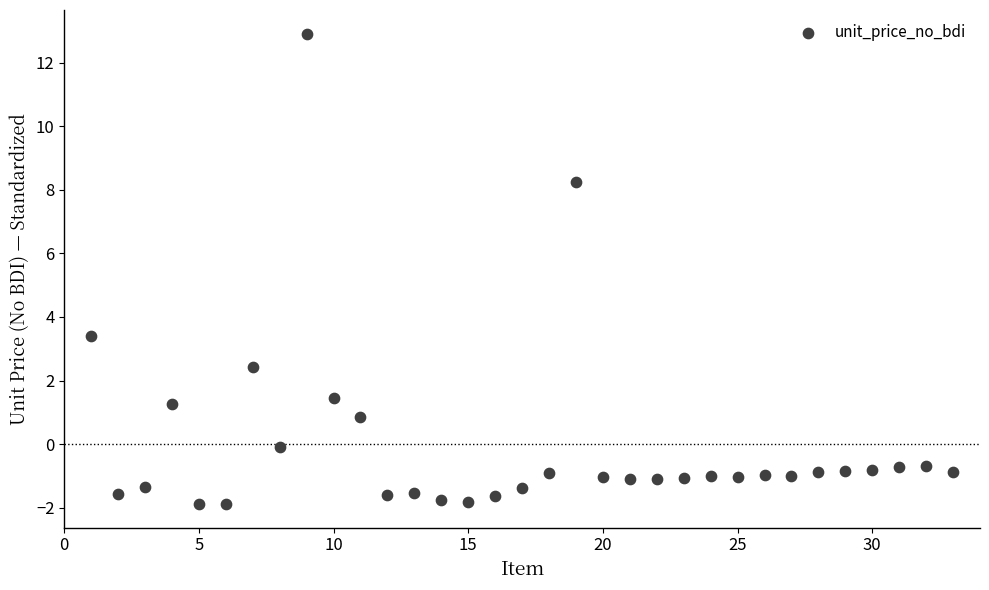

What is the range of Y values (max minus min)?

14.8